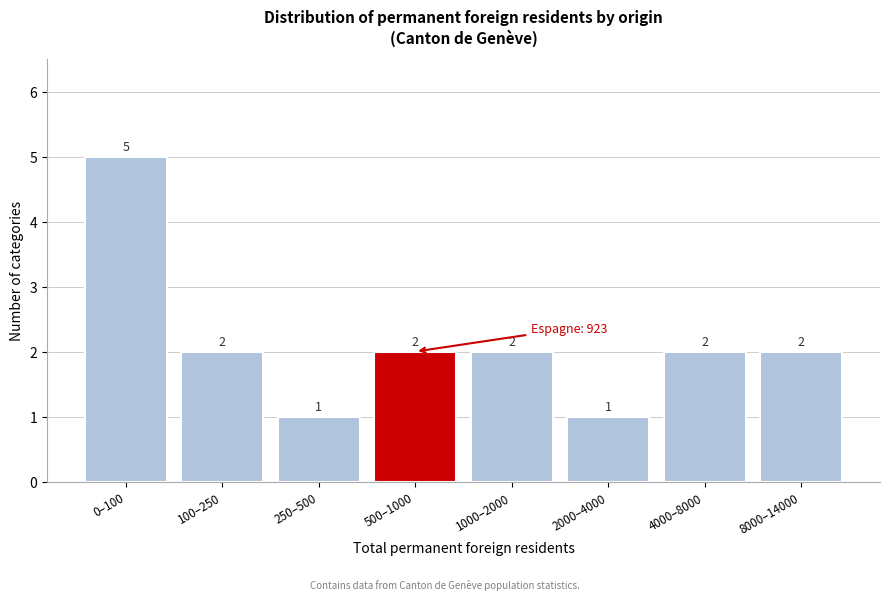

Reading left to right, what are all the values shown in this chart?

0–100=5	100–250=2	250–500=1	500–1000=2	1000–2000=2	2000–4000=1	4000–8000=2	8000–14000=2